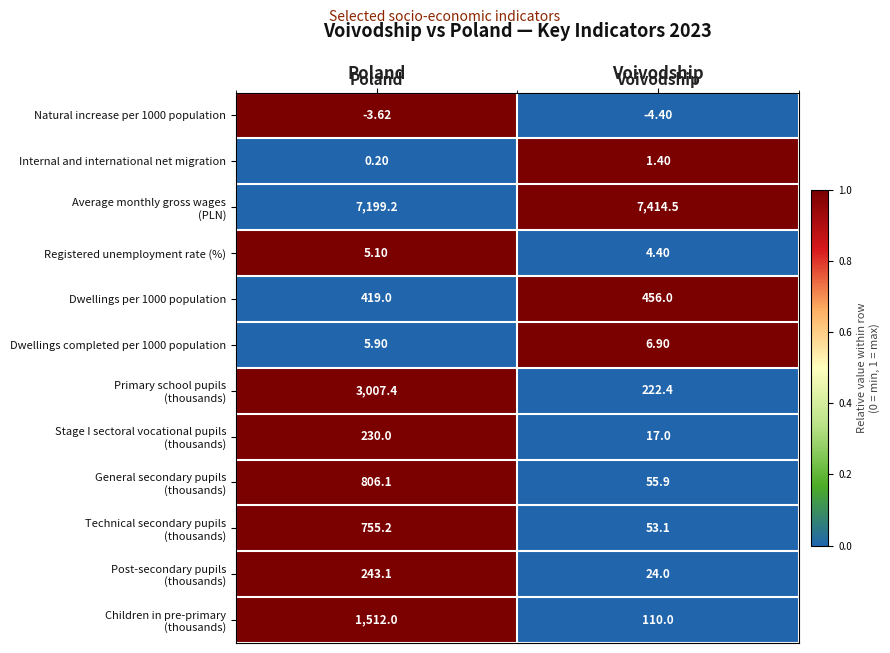

List the labels in order of Dwellings per 1000 population value, largest first.

Voivodship, Poland